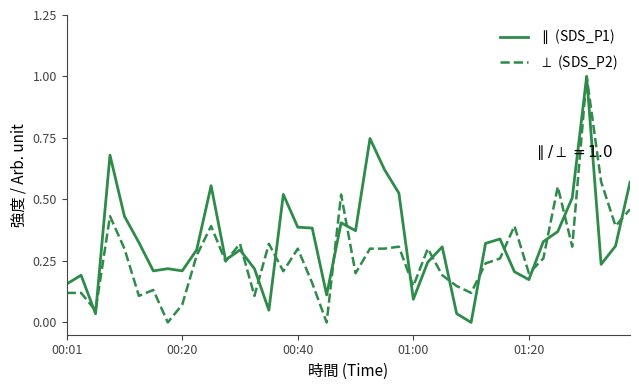

True or false: $\perp$ (SDS_P2) and $\parallel$ (SDS_P1) cross at least once.

True